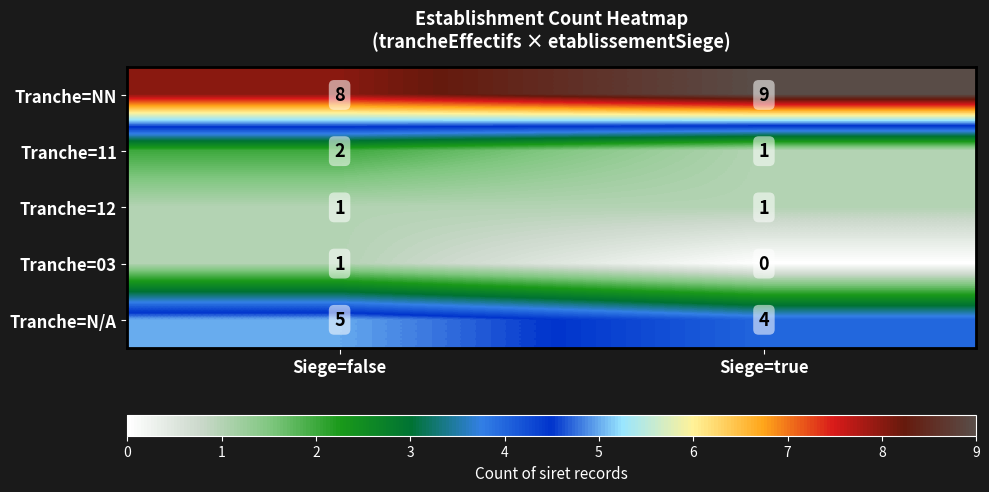

At which category is the sum across all series the highest?

Siege=false